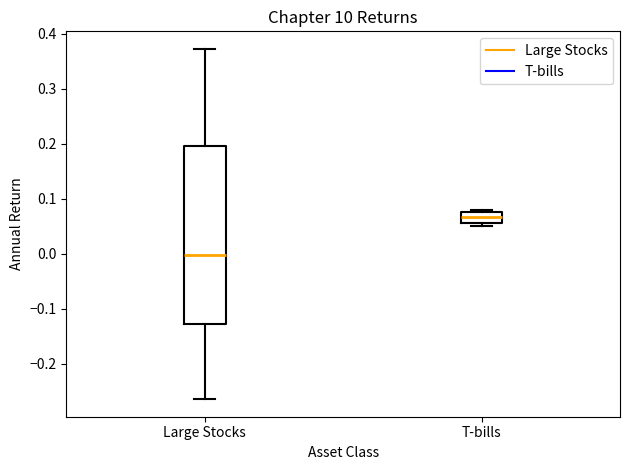

Which box is the tallest, from its lower edge to its upper edge?

Large Stocks